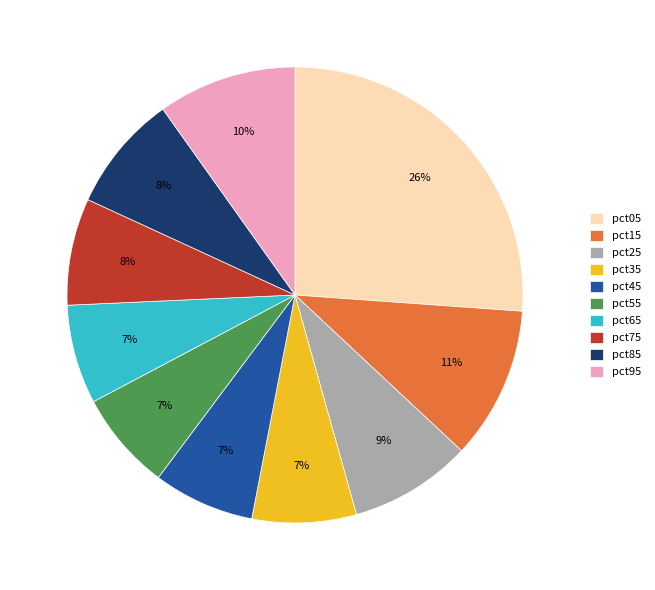

Is it true that pct55 is 21% of the pie?

False